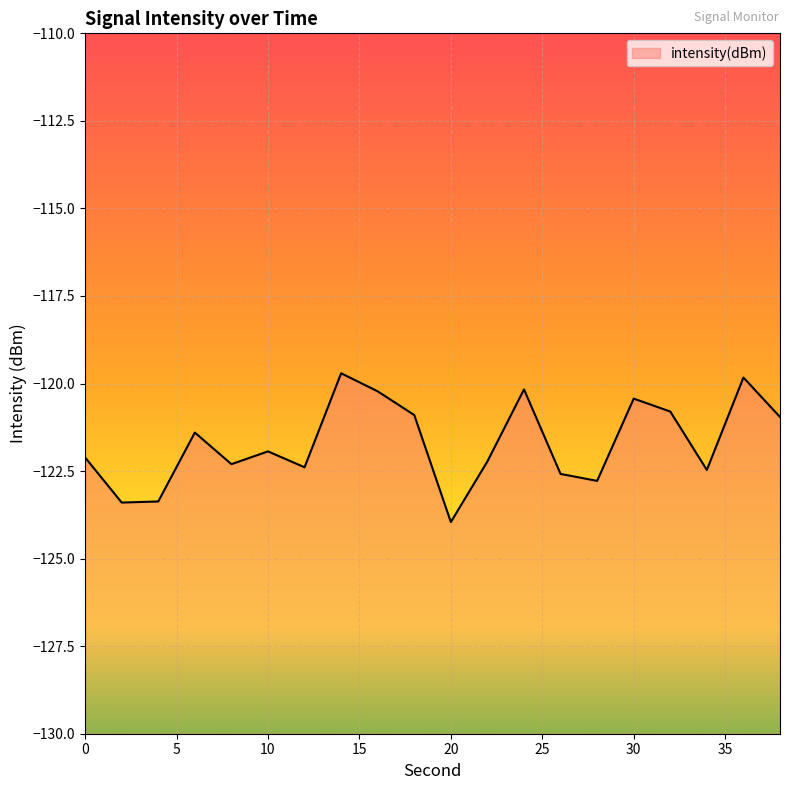

Reading left to right, list all the values displayed in this chart.

0=-122.1	2=-123.4	4=-123.4	6=-121.4	8=-122.3	10=-121.9	12=-122.4	14=-119.7	16=-120.2	18=-120.9	20=-124.0	22=-122.2	24=-120.2	26=-122.6	28=-122.8	30=-120.4	32=-120.8	34=-122.5	36=-119.8	38=-121.0